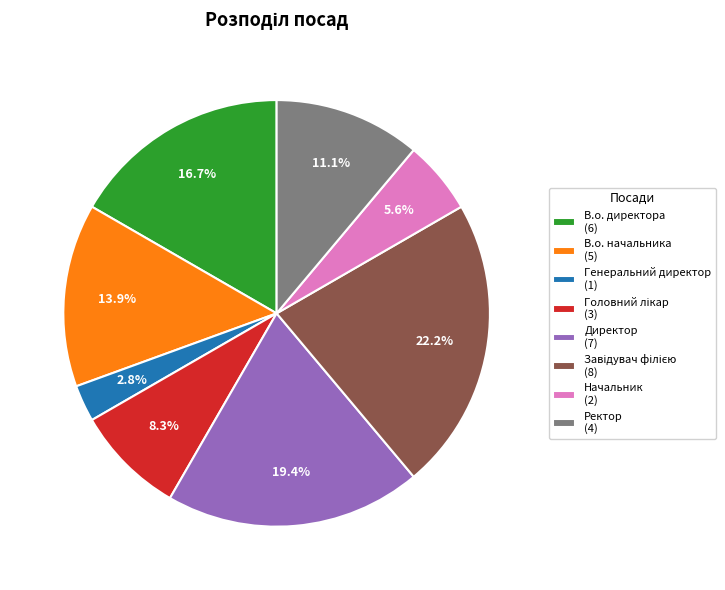

Which has a higher value, Директор (7) or Ректор (4)?

Директор (7)